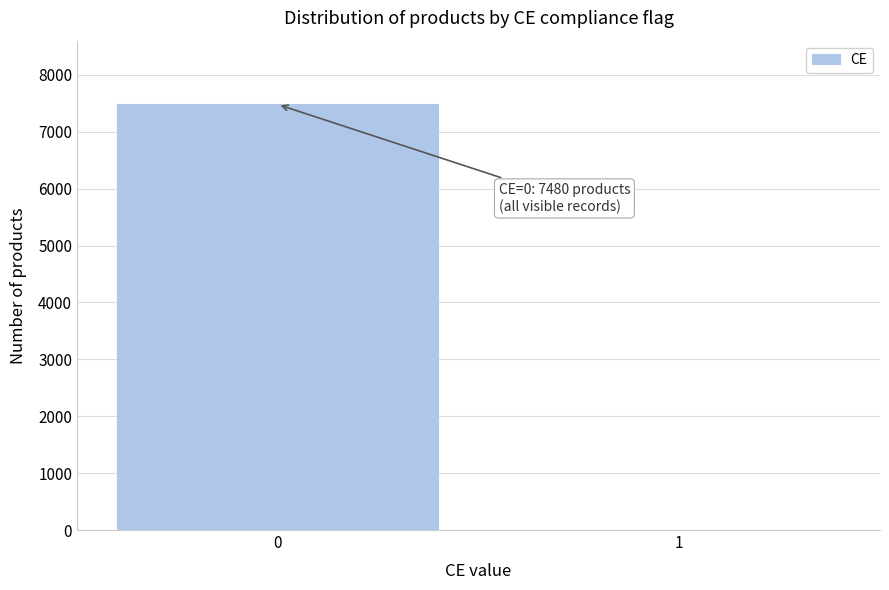

Reading left to right, transcribe all the data shown in this chart.

0=7480	1=0